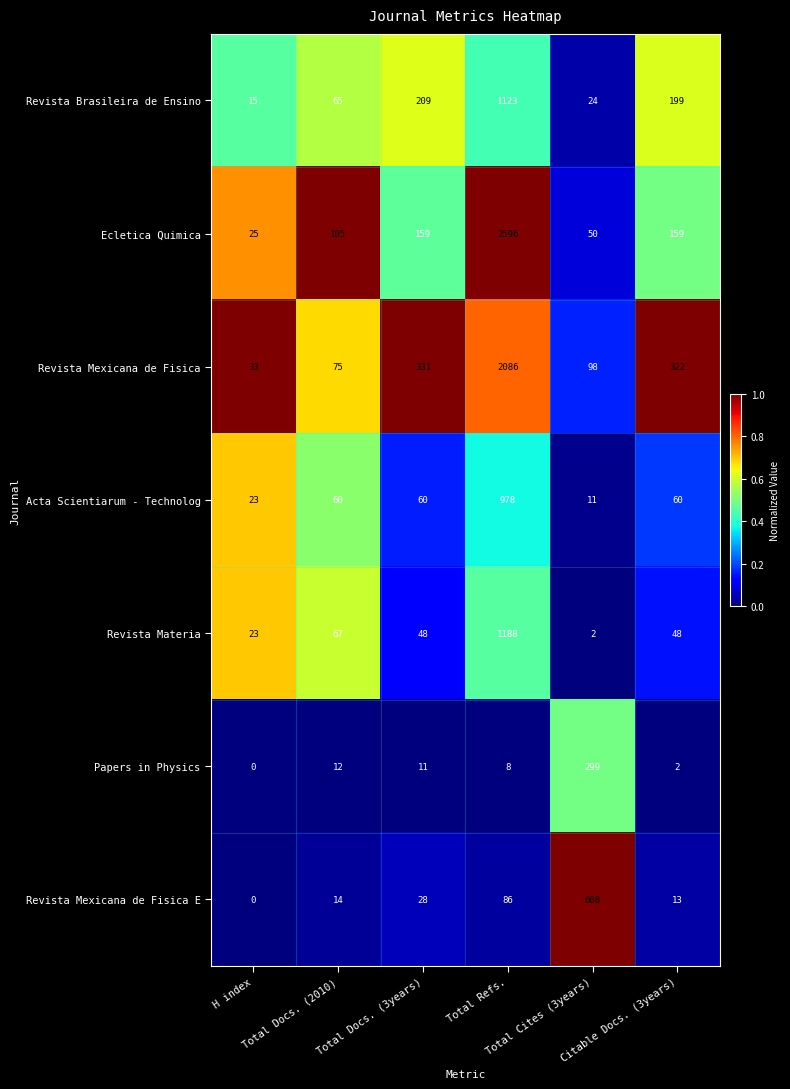

Which series has the largest total across all categories?

Ecletica Quimica